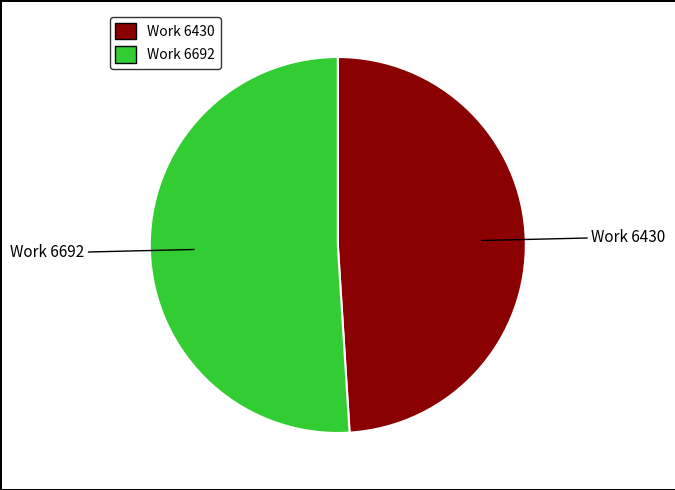

What is the majority slice?

Work 6692